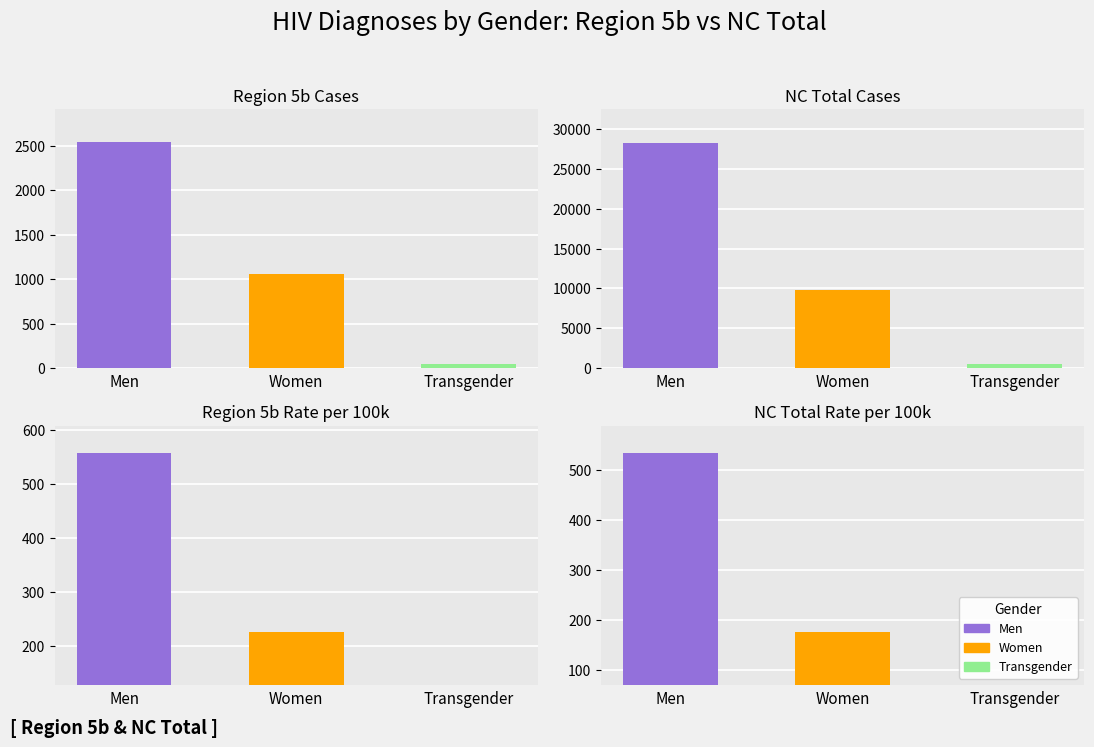

Read the NC Total Rate value at Men.

534.2